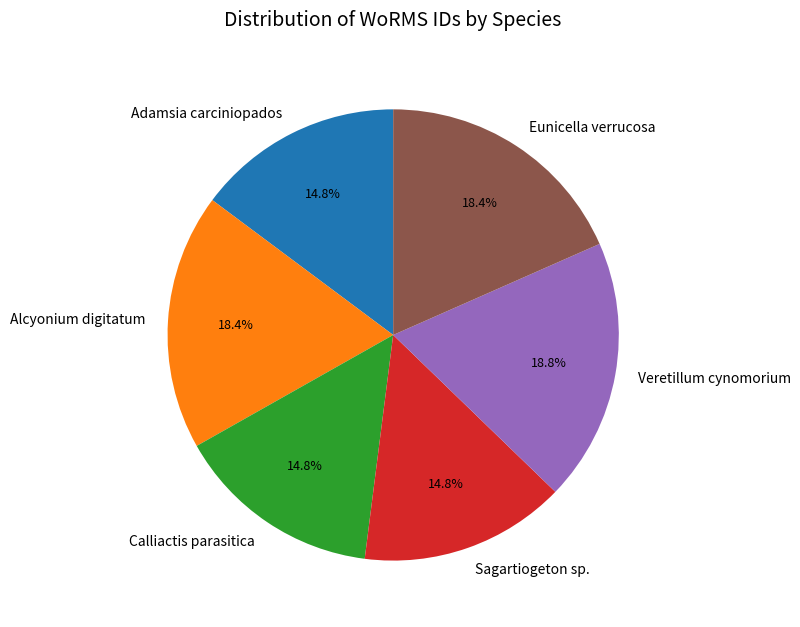

How many slices are in this pie chart?

6